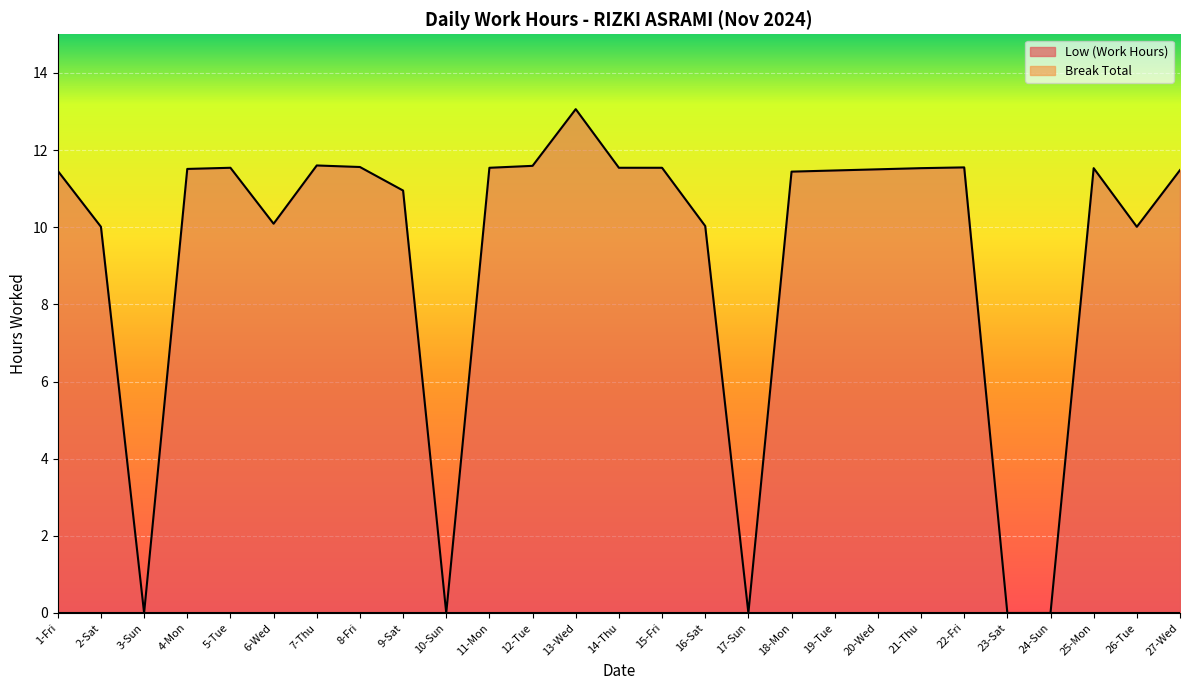

How many points are lower than both their immediate neighbors (excluding endpoints)?

5